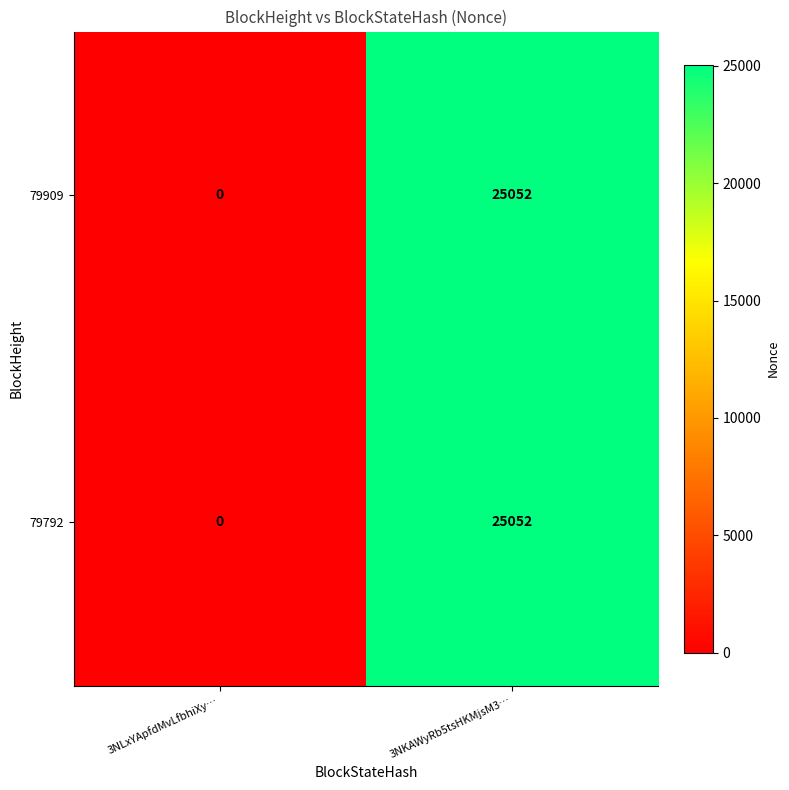

What is the sum of the 79909 values at 3NKAWyRb5tsHKMjsM3… and 3NLxYApfdMvLfbhiXy…?

25052